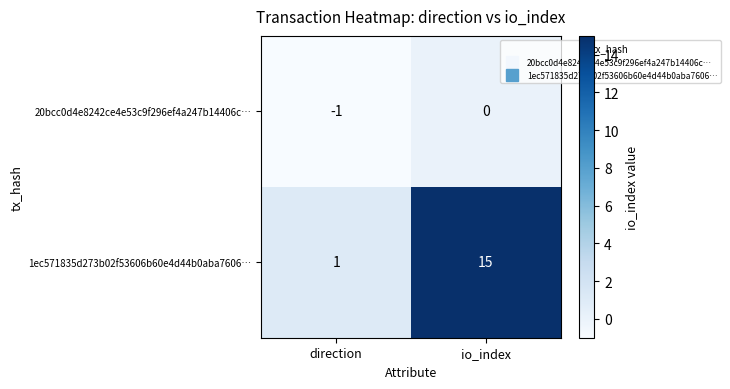

How many distinct data groups are displayed?

2